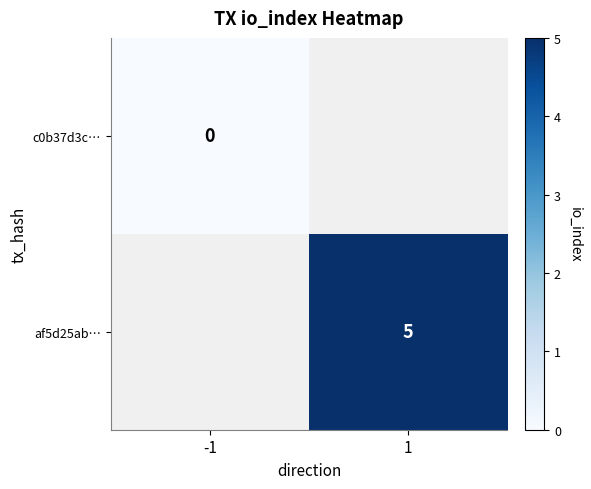

The value of af5d25ab… at 1 is 7.7. True or false?

False